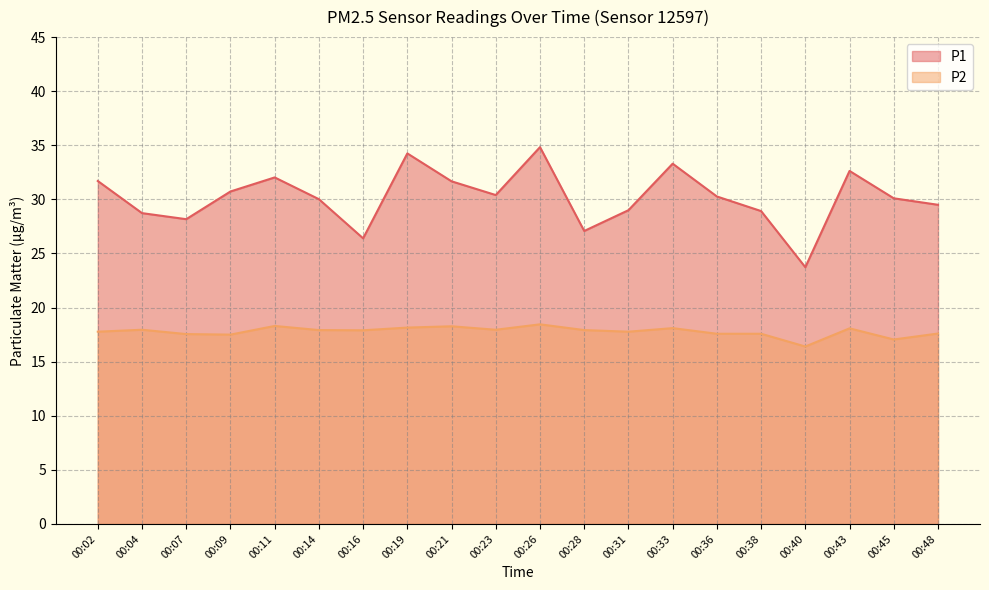

At which category does P2 reach its first local valley?

00:09